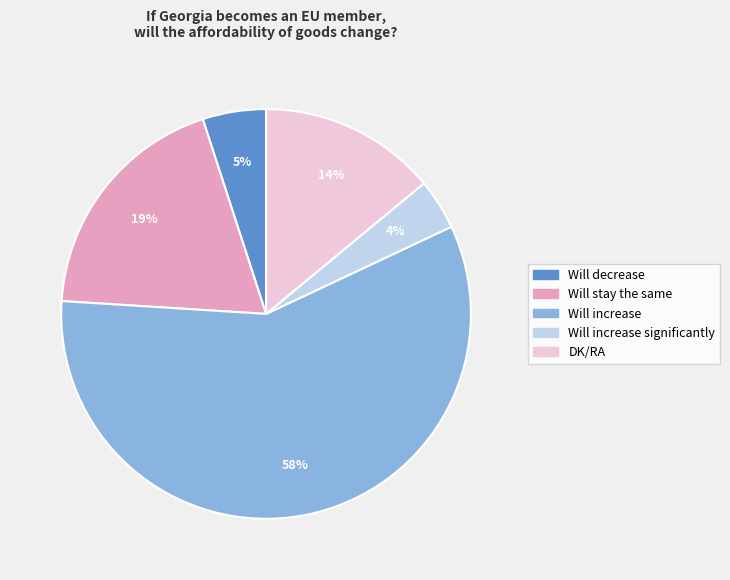

To the nearest percent, what is the difference between the largest and smallest slice percentages?

54%